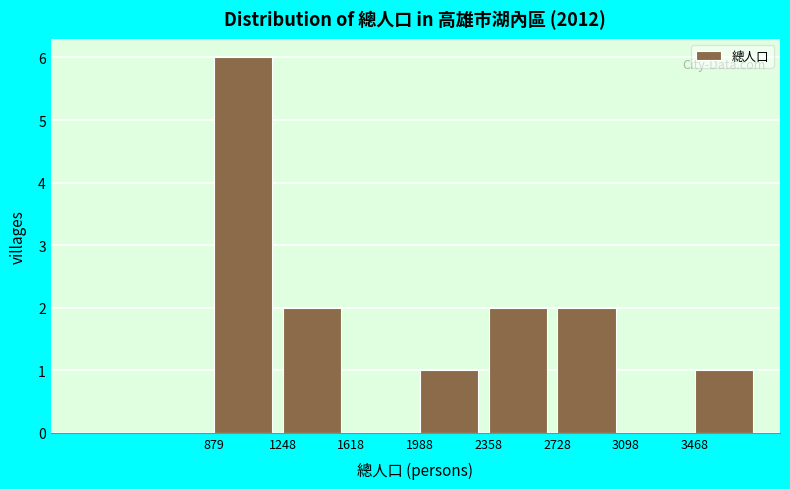

Which range on the x-axis has the tallest bar?

900 to 1250